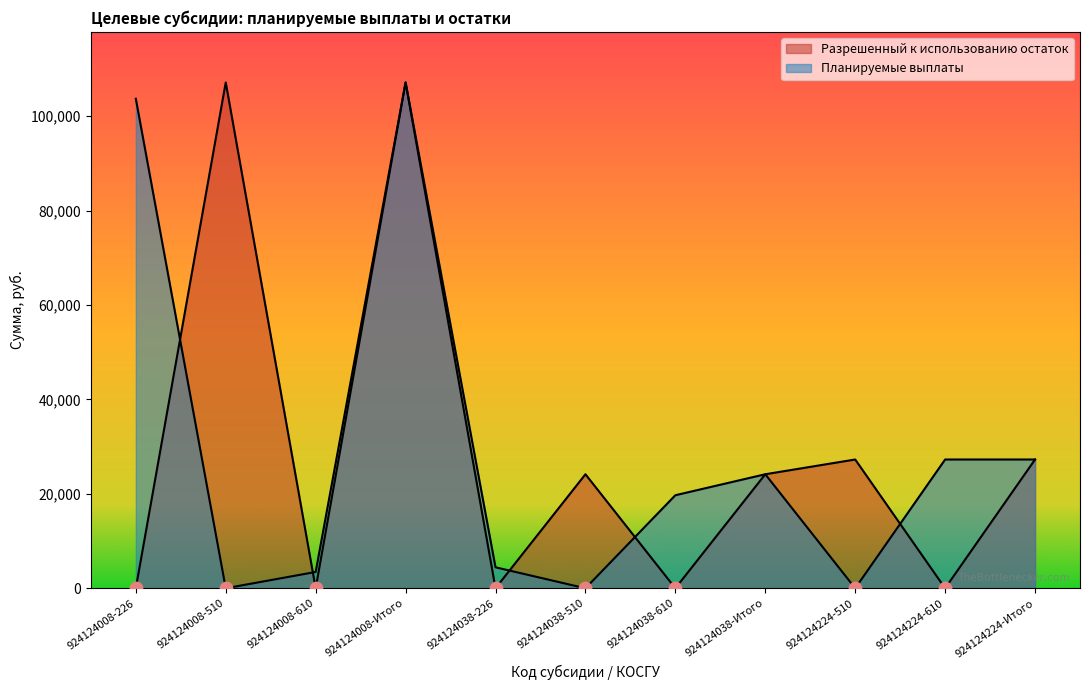

Which series reaches the minimum Y coordinate?

Планируемые выплаты